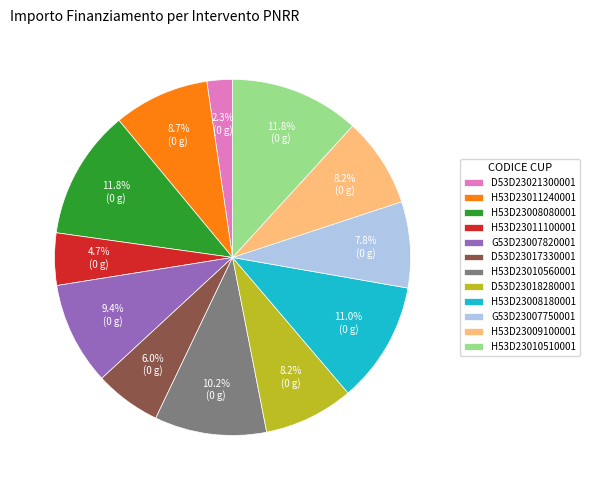

Combined, do D53D23018280001 and H53D23010560001 account for over 50%?

No